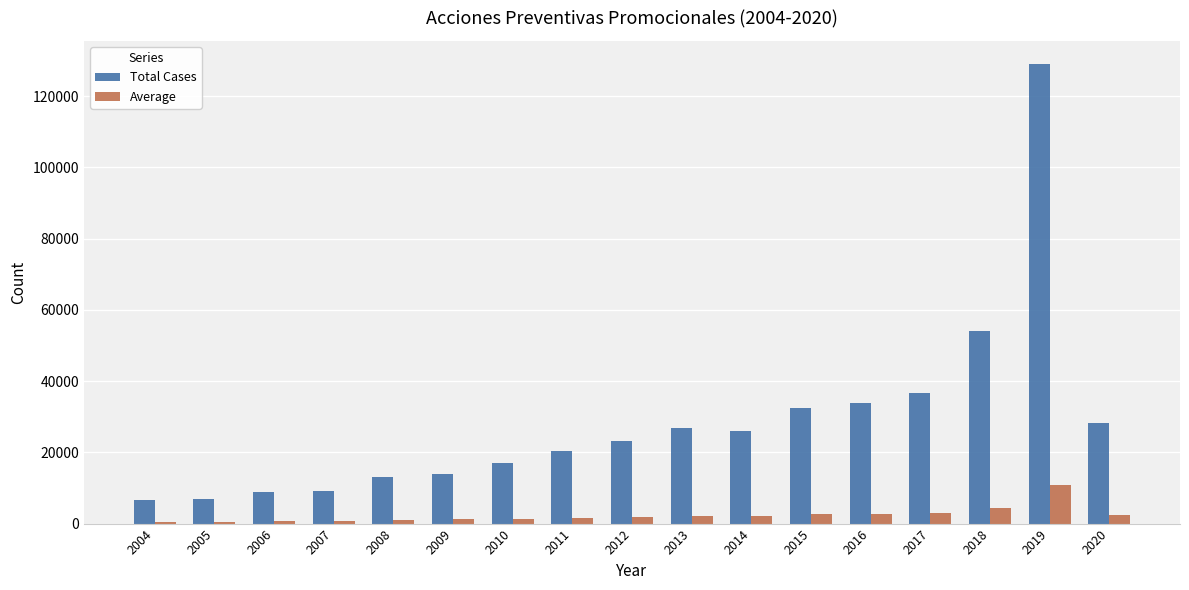

What is the maximum value for Average?

10751.9